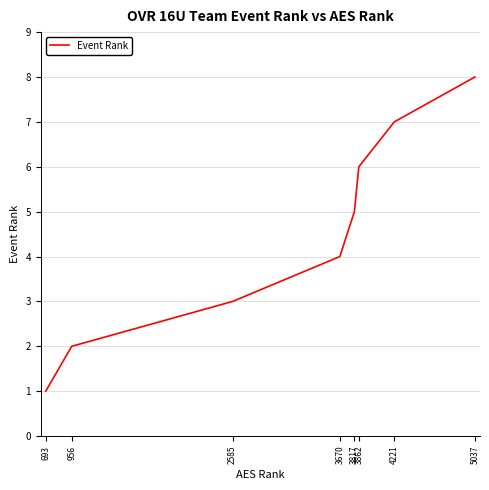

True or false: there are more than 0 points higher than both neighbors.

False